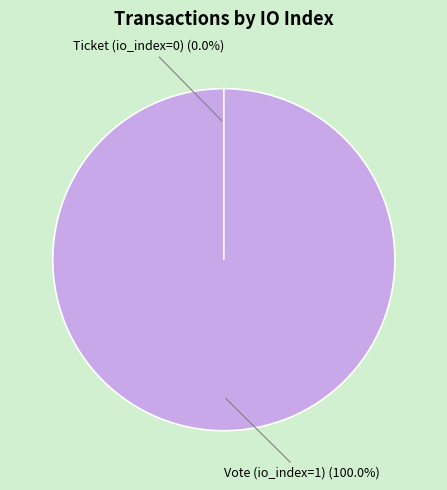

Is it true that Ticket (io_index=0) is 0% of the pie?

True